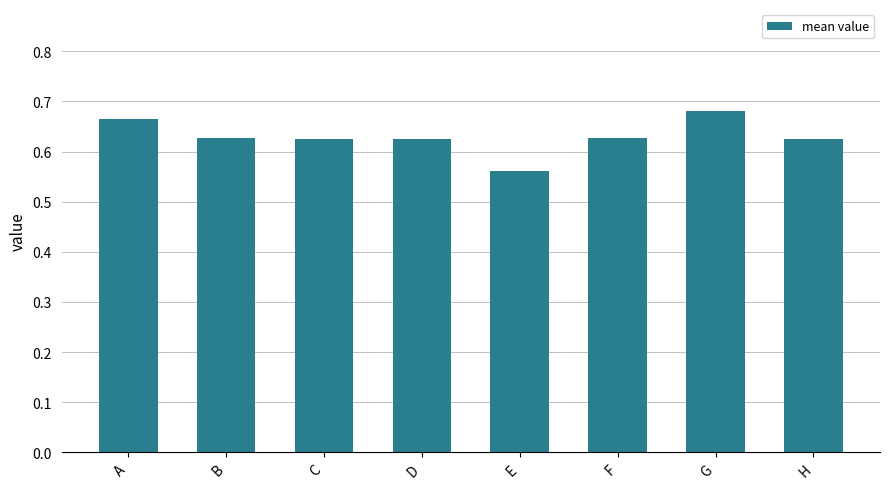

Which label corresponds to the smallest value in the chart?

E